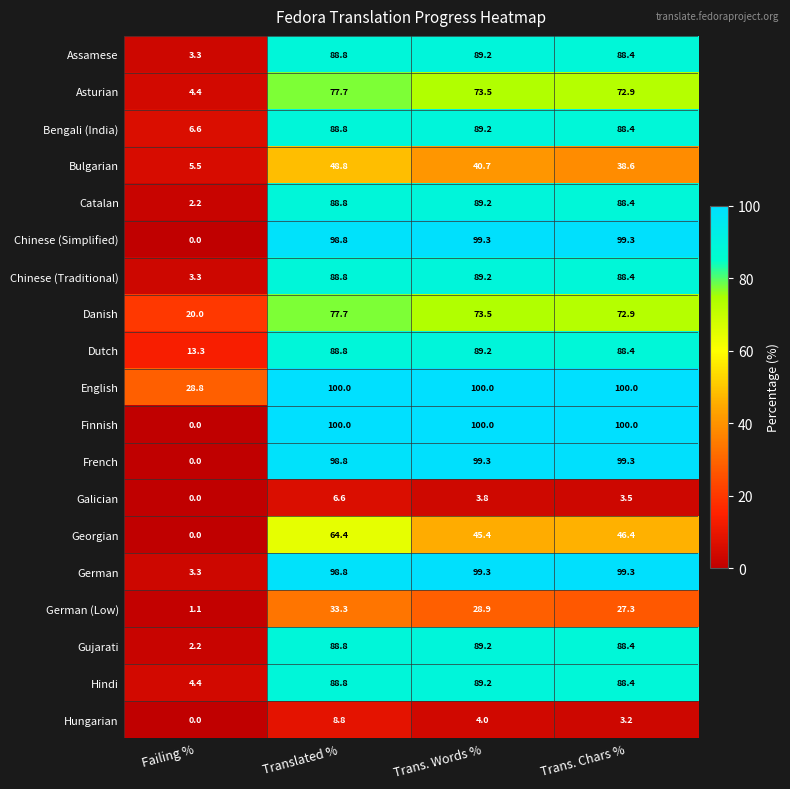

How many distinct data groups are displayed?

19